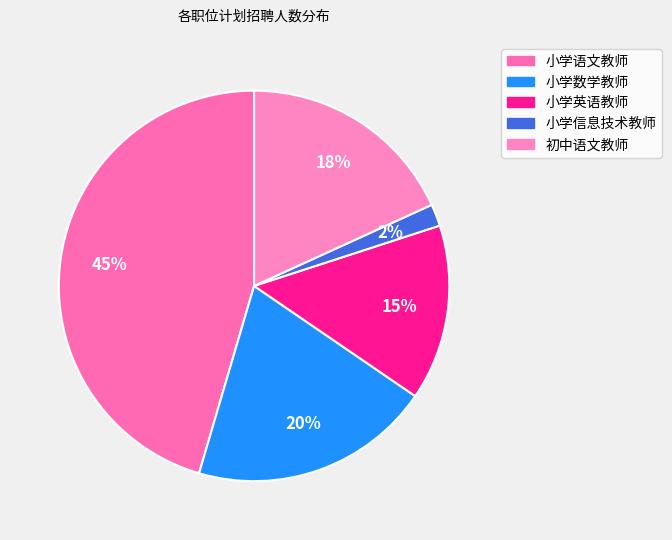

Which slice is the smallest?

小学信息技术教师